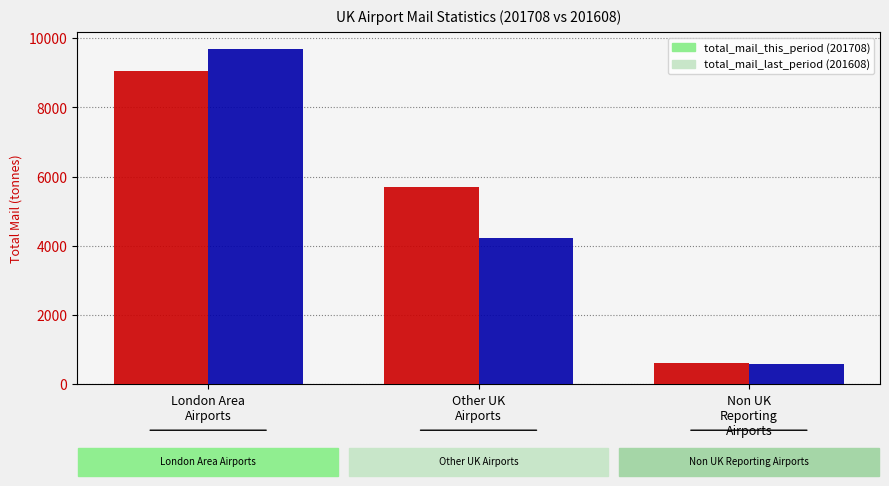

What is the smallest value displayed?

578.7